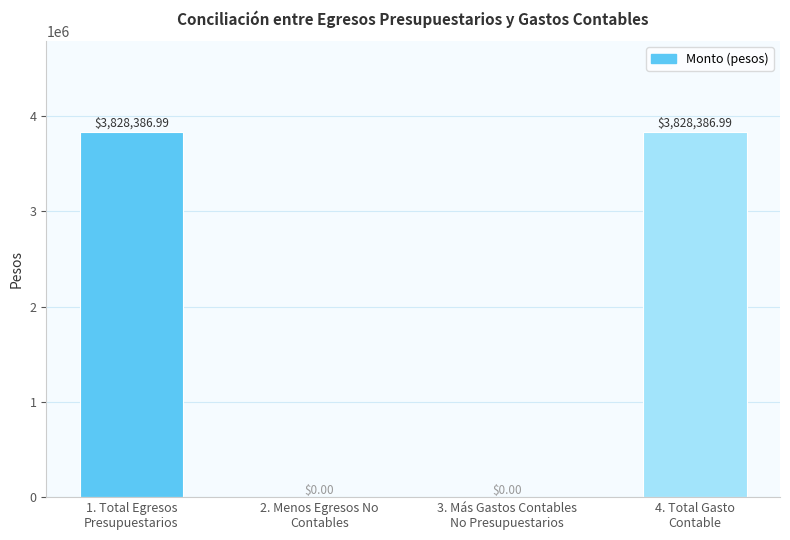

What is the sum of all values?

7656774.0